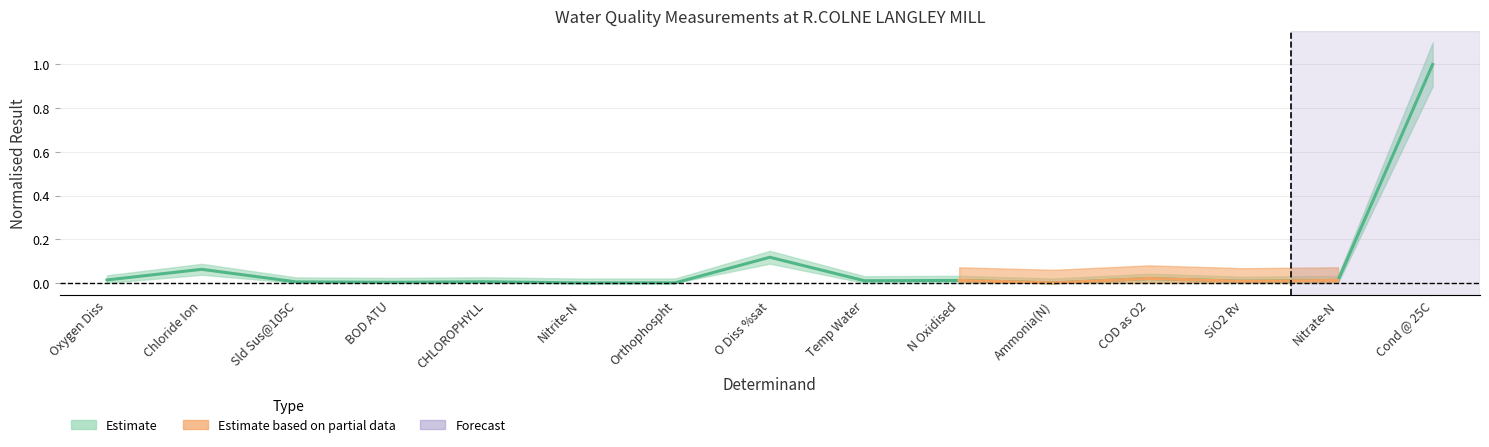

What is the average value?

0.1